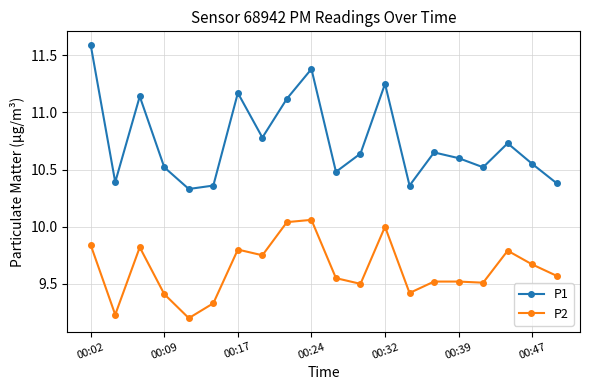

True or false: P2 and P1 cross at least once.

False